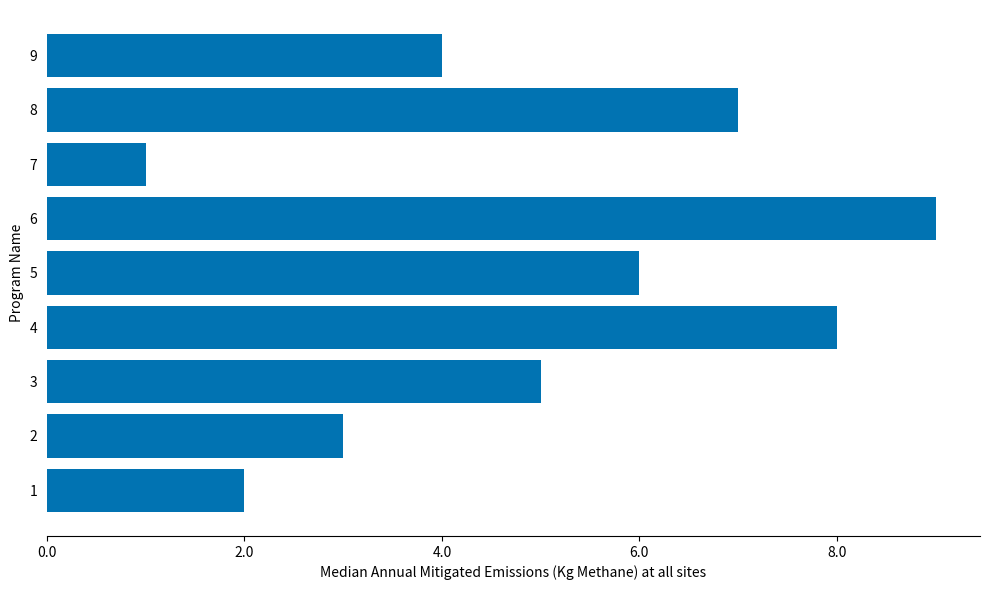

What is the sum of all values?

45